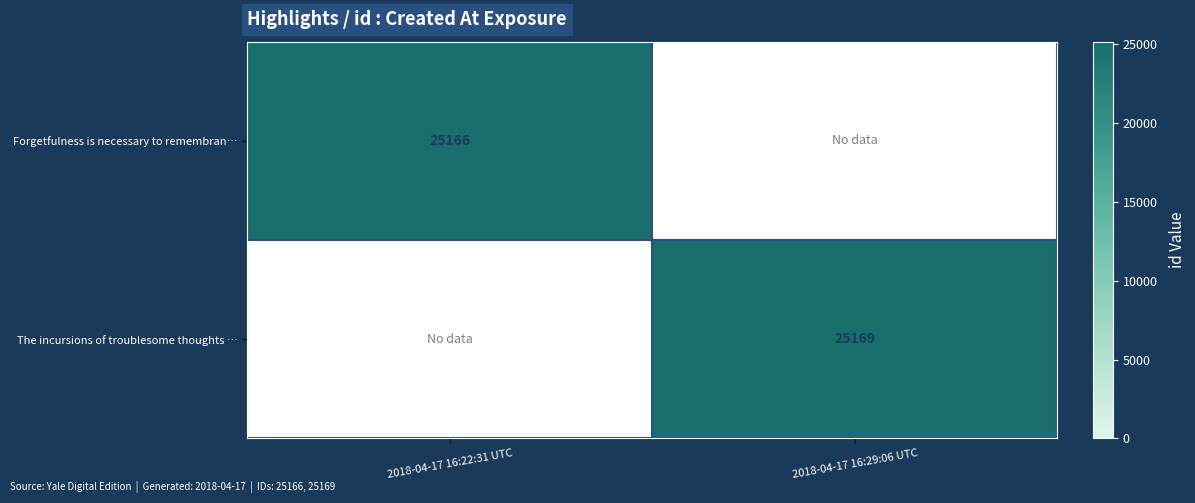

Is the value of The incursions of troublesome thoughts … at 2018-04-17 16:29:06 UTC greater than the value of Forgetfulness is necessary to remembran… at 2018-04-17 16:22:31 UTC?

Yes